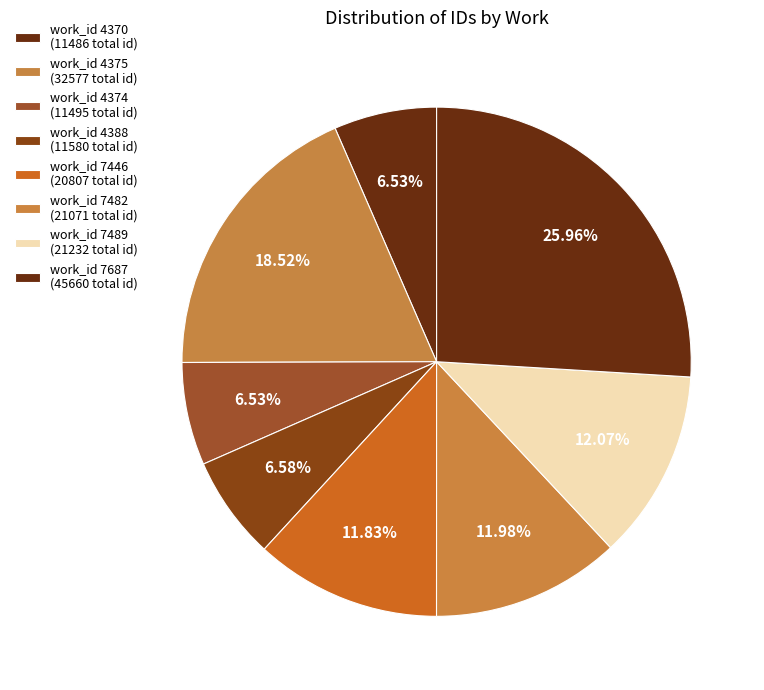

How many slices are in this pie chart?

8